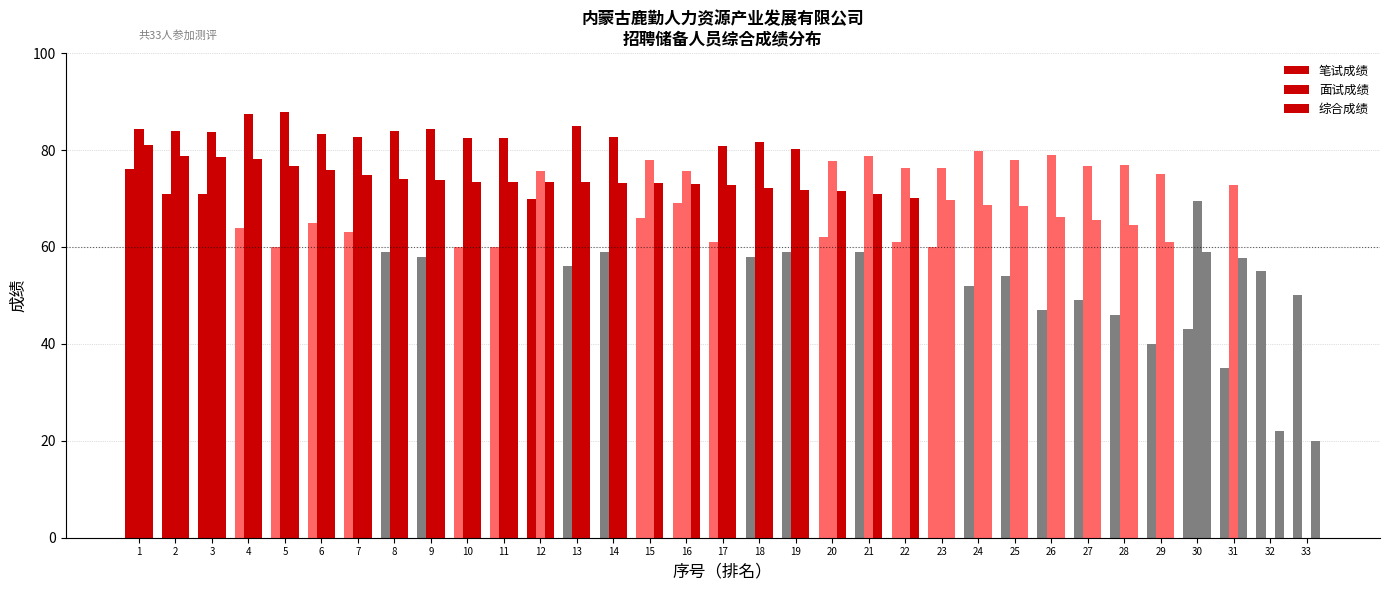

Does the chart contain stacked bars?

No